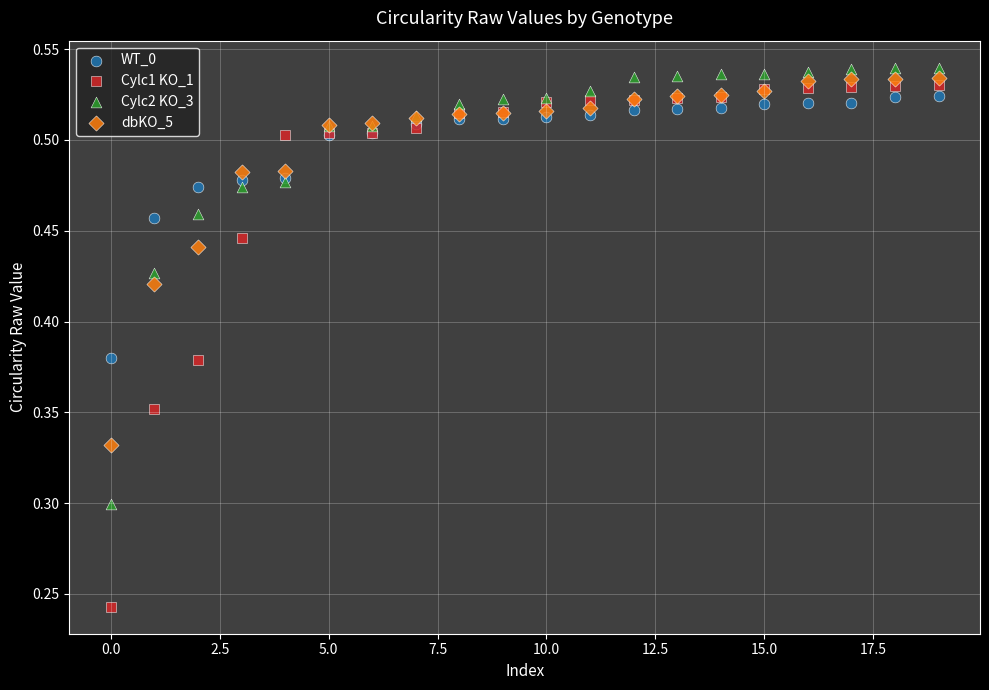

Which series has the widest spread of Y values?

Cylc1 KO_1